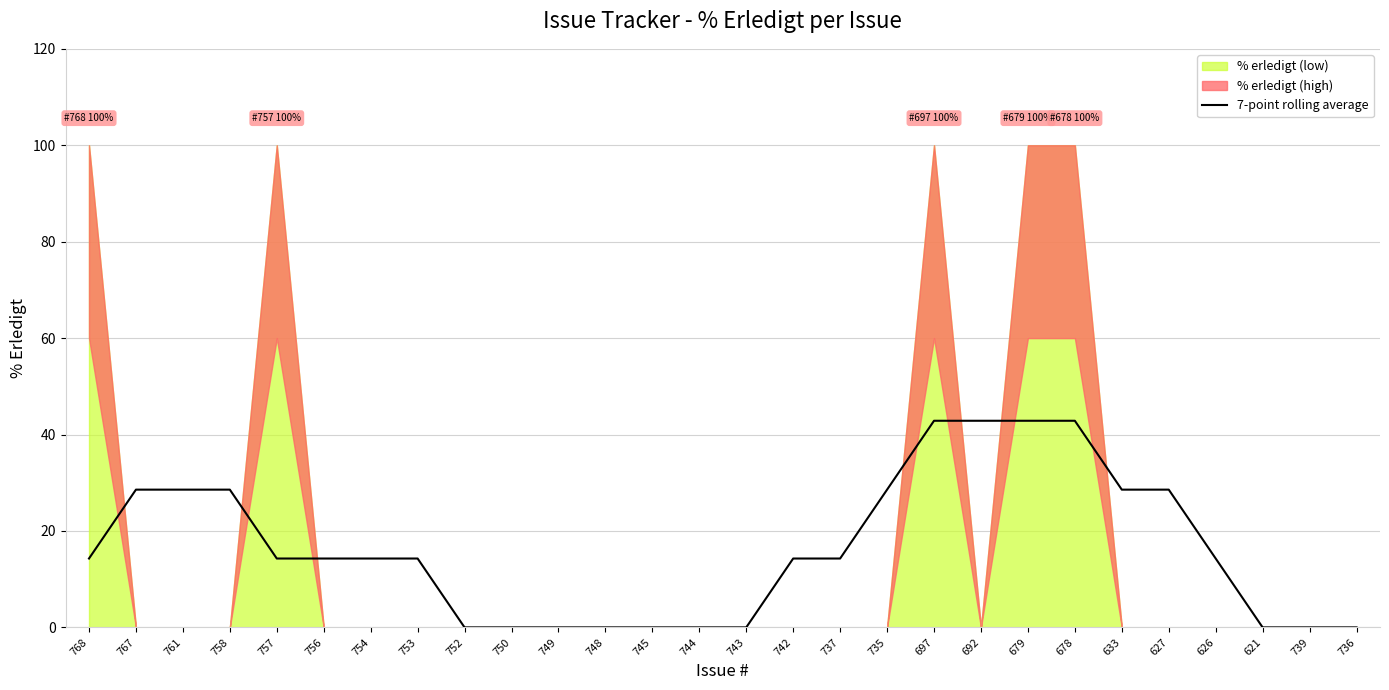

Where does the data first go above 14?

768